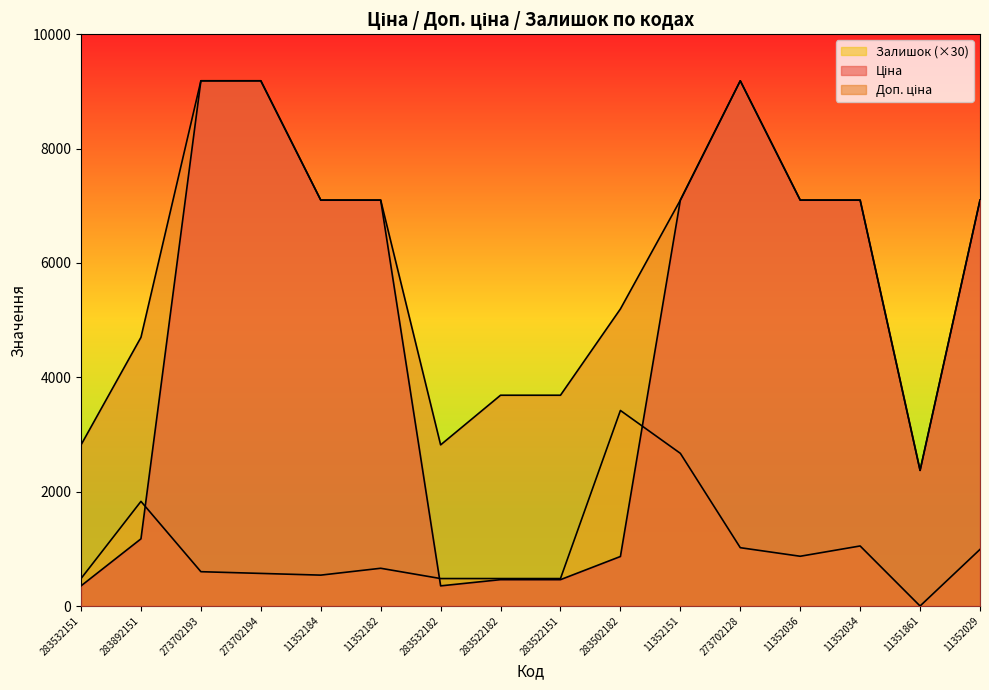

True or false: Доп. ціна has a value of 6236.0 at 283522151.

False